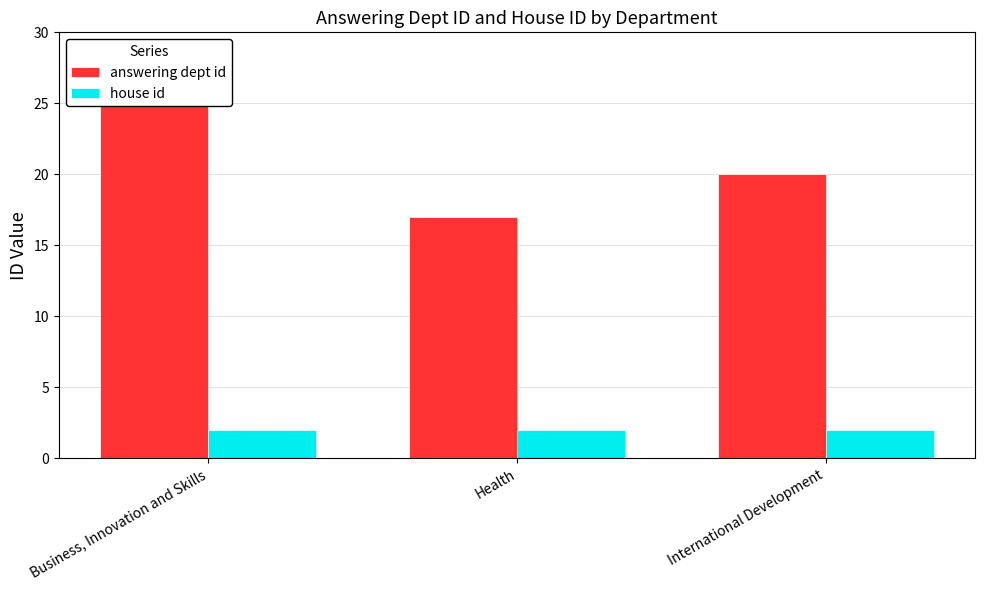

Reading left to right, list all the values displayed in this chart.

answering dept id: 26	17	20
house id: 2	2	2